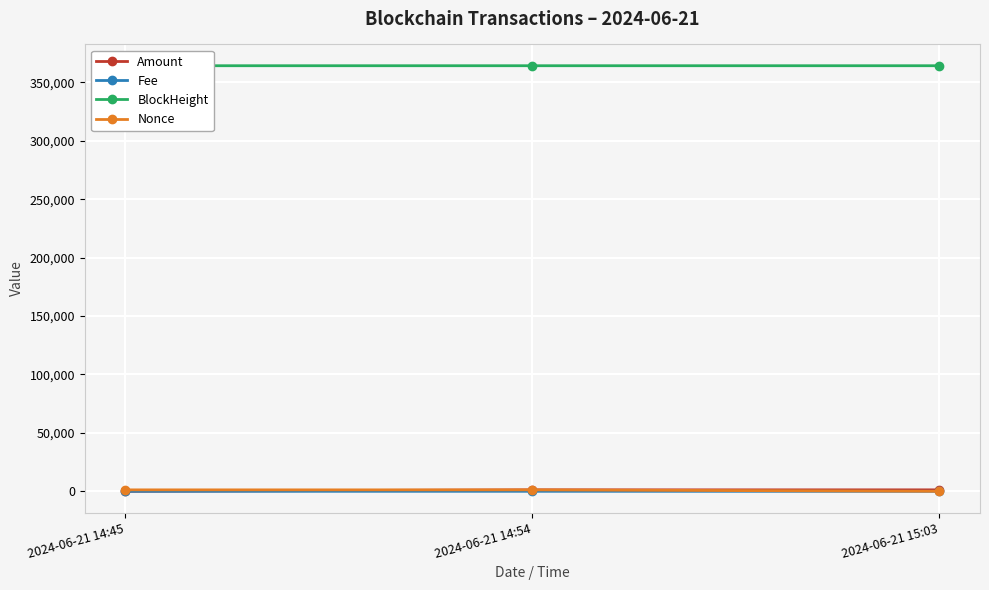

How many categories are shown in the chart?

3